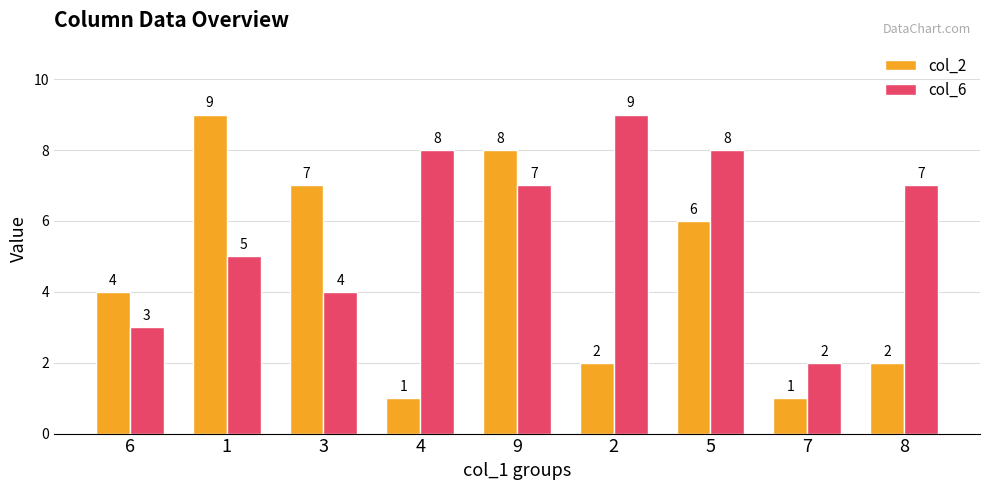

Which series has the largest range (max minus min)?

col_2